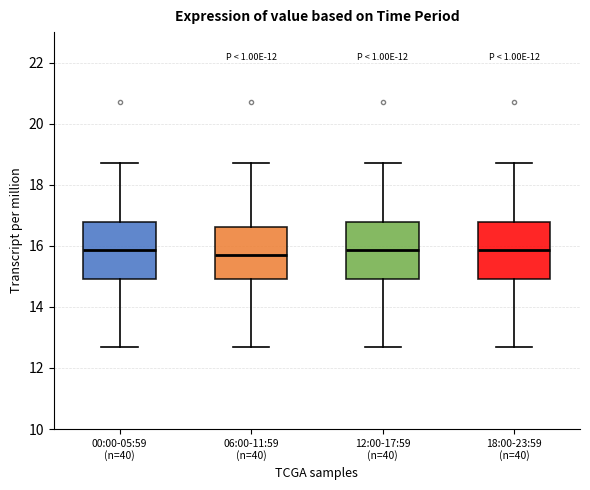

Where is the upper edge of the box for 12:00-17:59 (n=40) on the y-axis? The values are not printed on the chart, so give them approximately, as read against the axis.

16.8